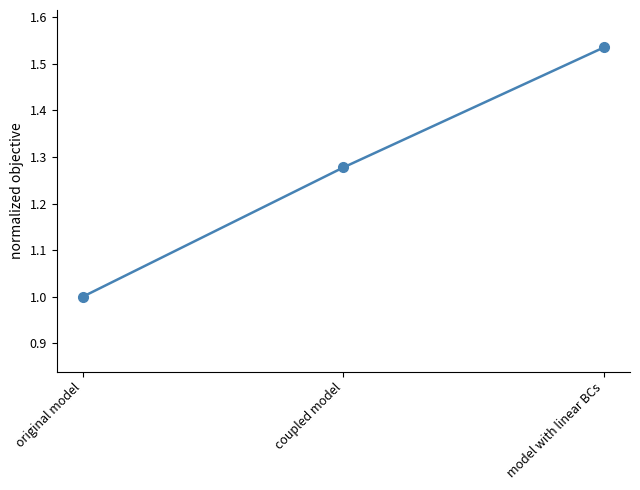

What value does the data have at original model?

1.0